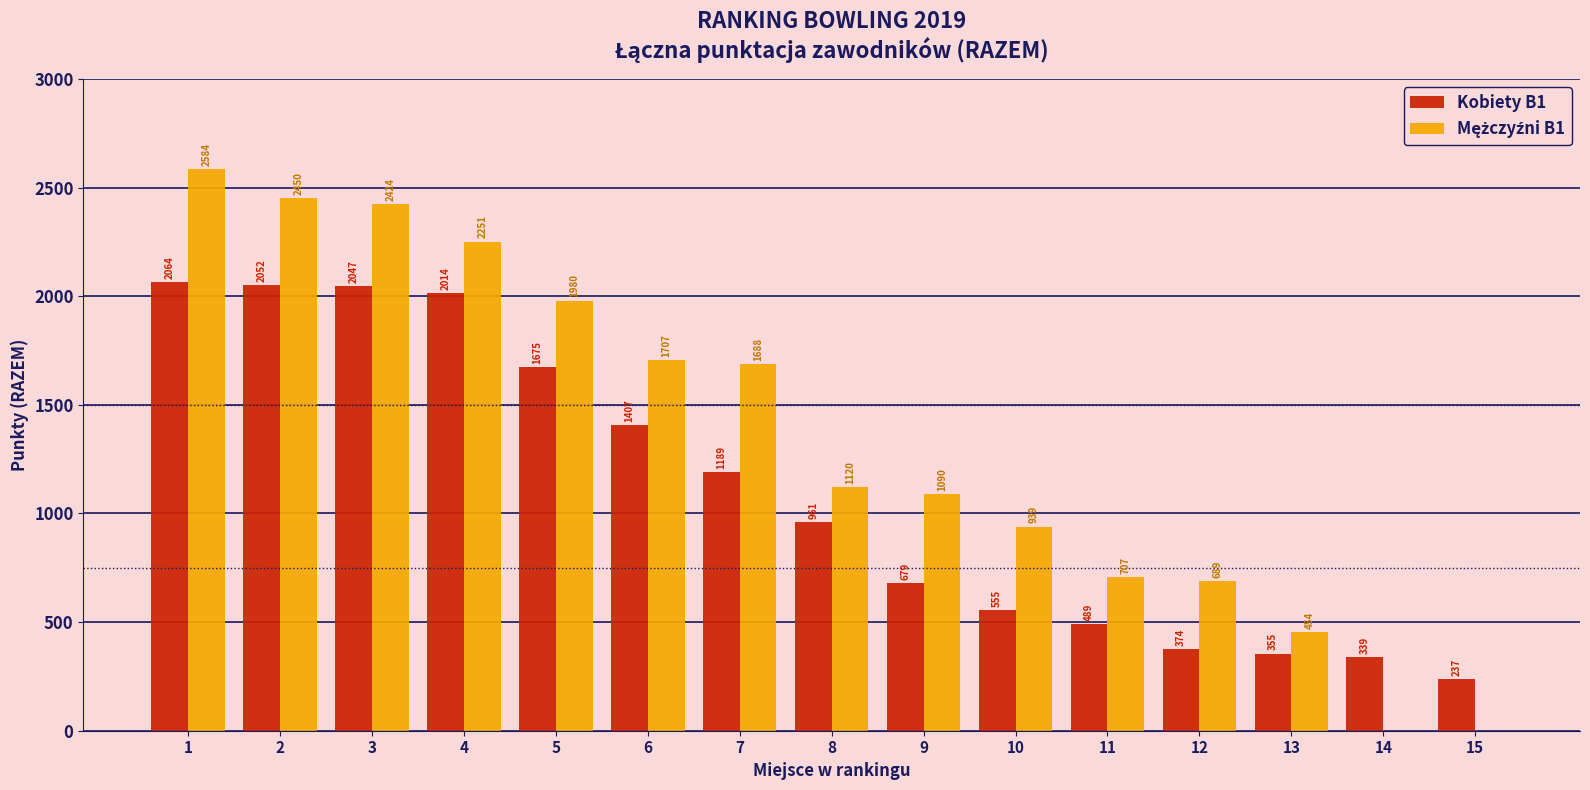

How many distinct data groups are displayed?

2